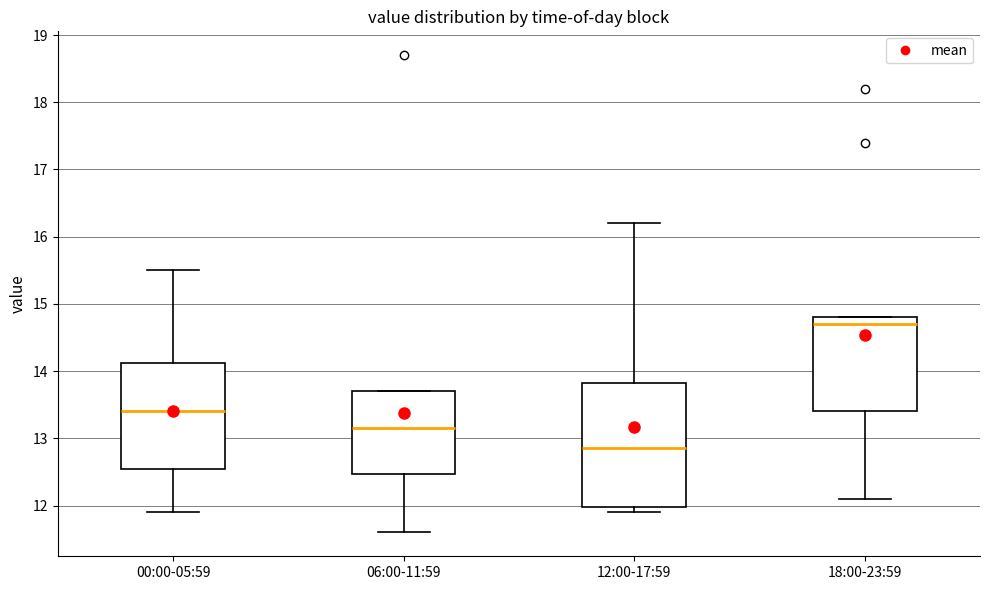

Comparing the boxes themselves (not the whiskers), which one is the tallest?

12:00-17:59